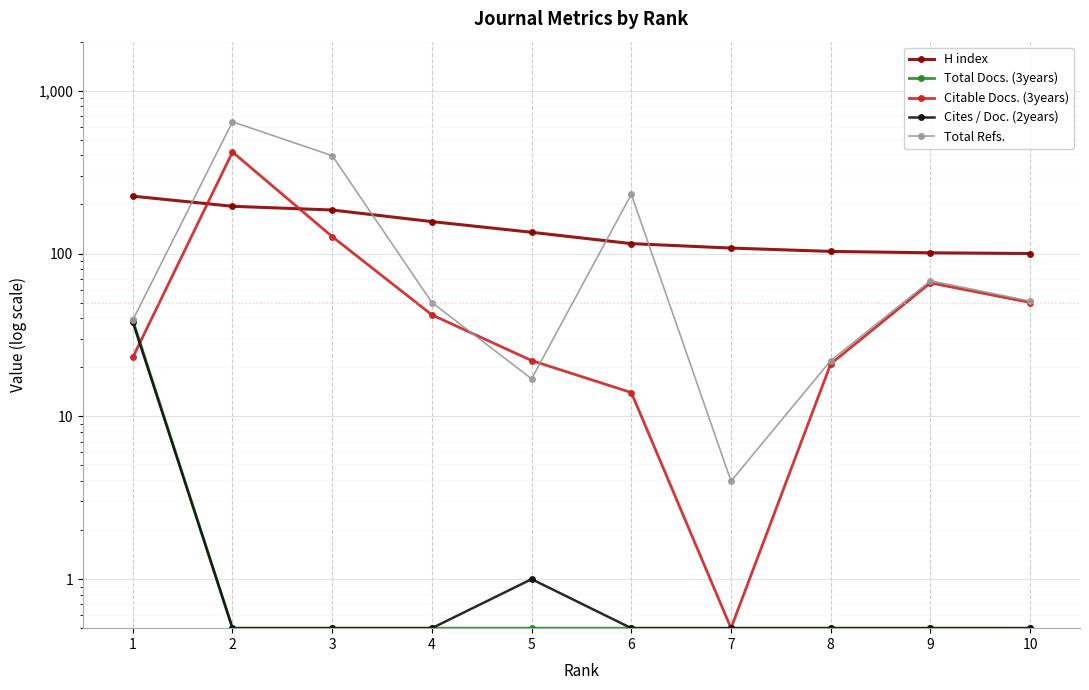

Which label corresponds to the smallest value in the chart?

2